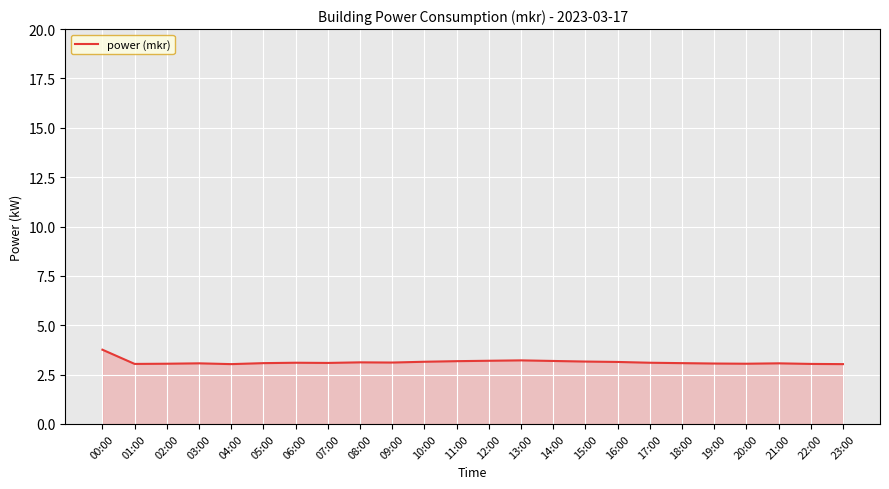

What is the average value?

3.1